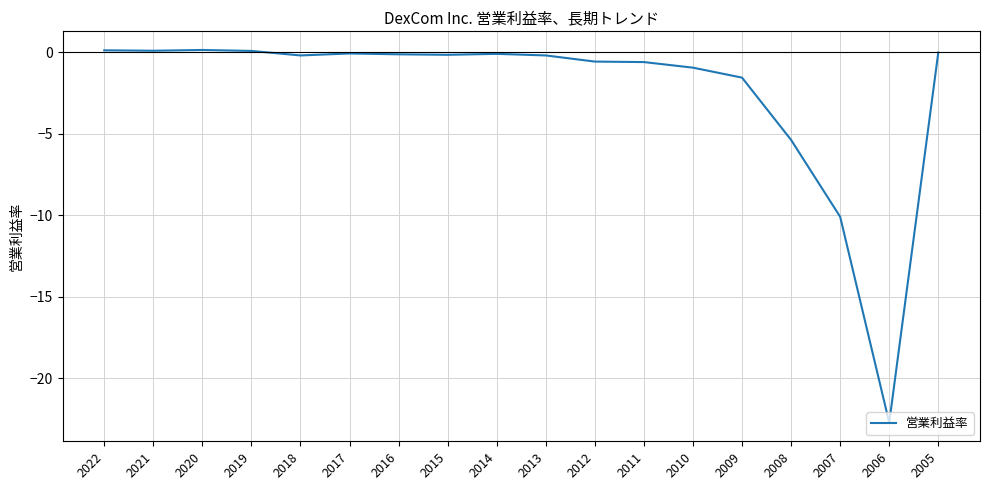

What is the difference between the maximum and minimum values?

22.9